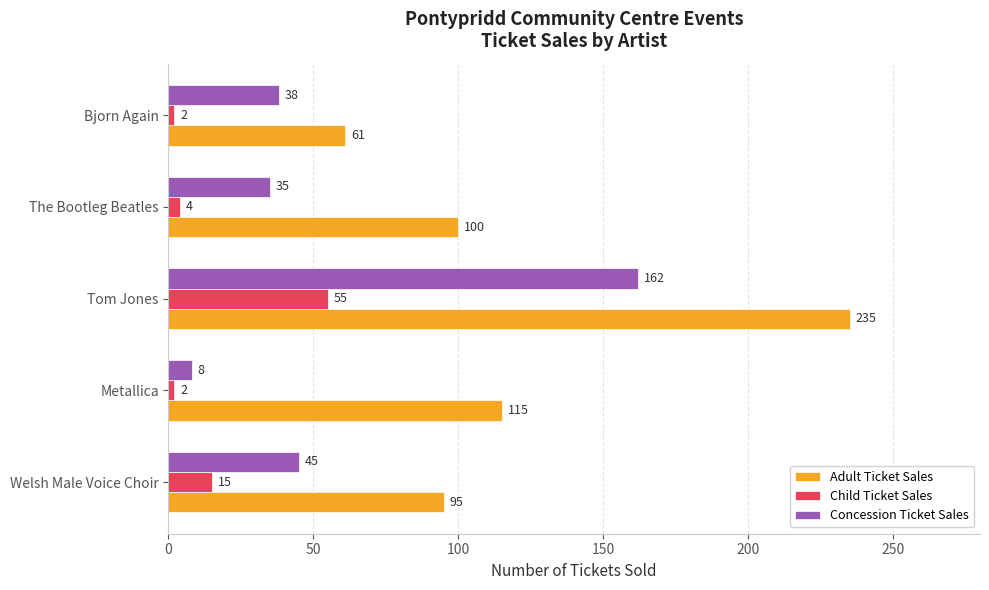

Rank the series by their maximum value, from highest to lowest.

Adult Ticket Sales, Concession Ticket Sales, Child Ticket Sales